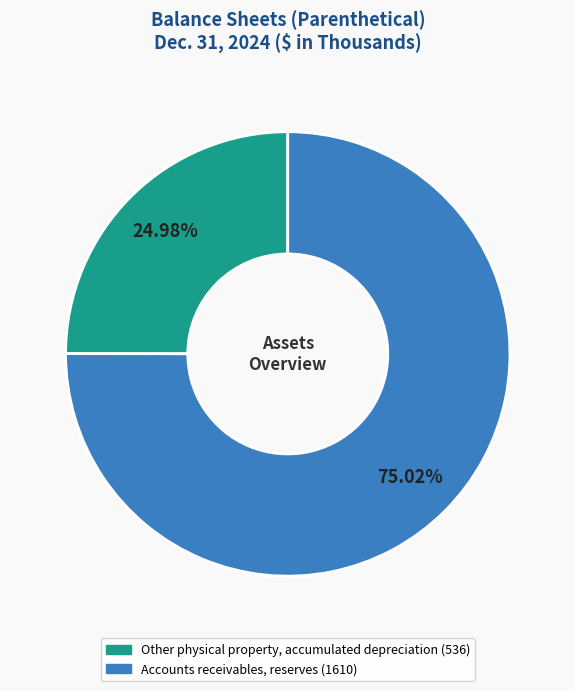

Is there any slice that represents more than half of the pie?

Yes